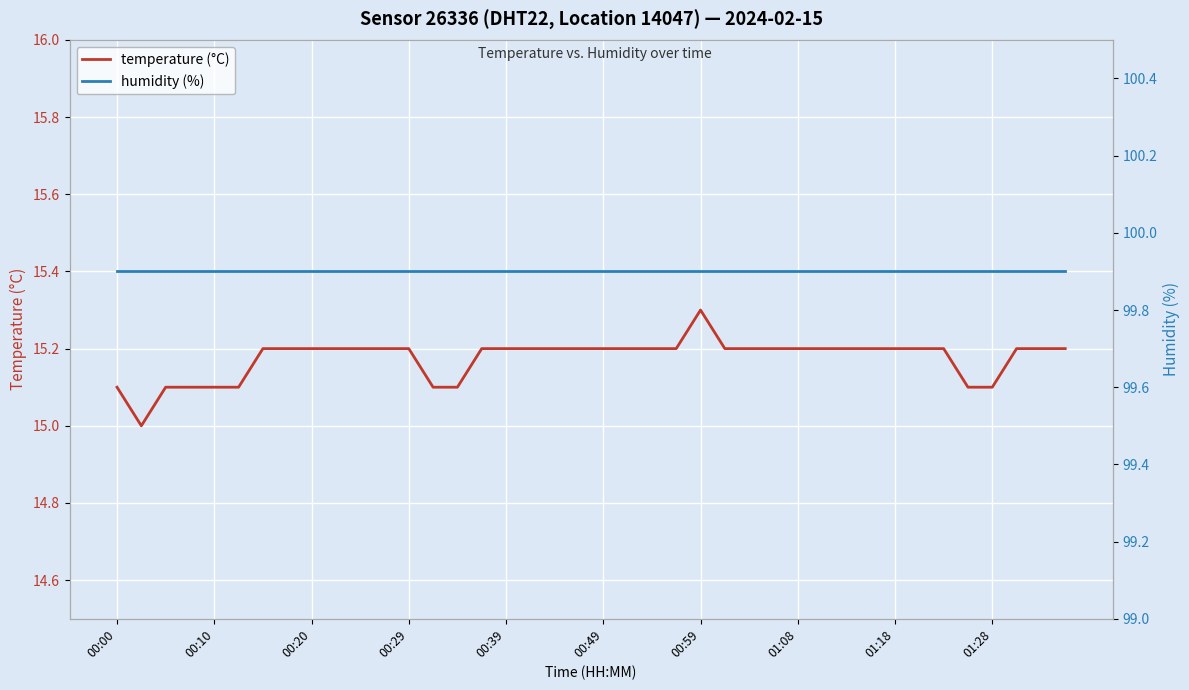

List the labels in order of humidity (%) value, smallest first.

00:00, 00:10, 00:20, 00:29, 00:39, 00:49, 00:59, 01:08, 01:18, 01:28, 10, 11, 12, 13, 14, 15, 16, 17, 18, 19, 20, 21, 22, 23, 24, 25, 26, 27, 28, 29, 30, 31, 32, 33, 34, 35, 36, 37, 38, 39